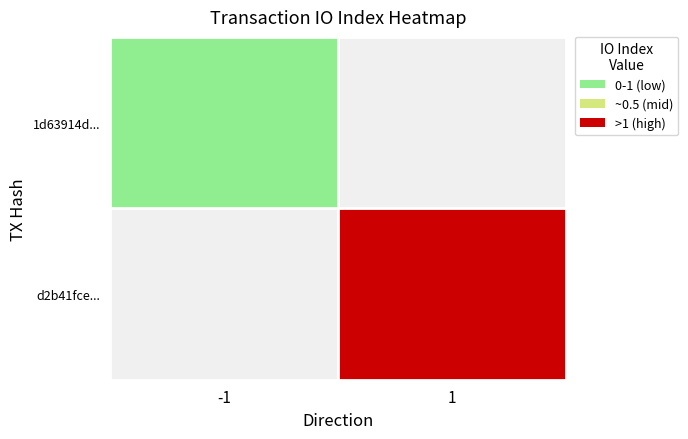

At which label does 1d63914d... reach its minimum?

-1